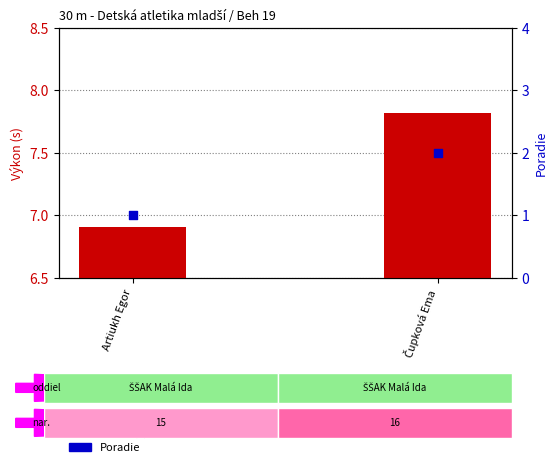

Which series reaches the maximum Y coordinate?

Výkon (s)